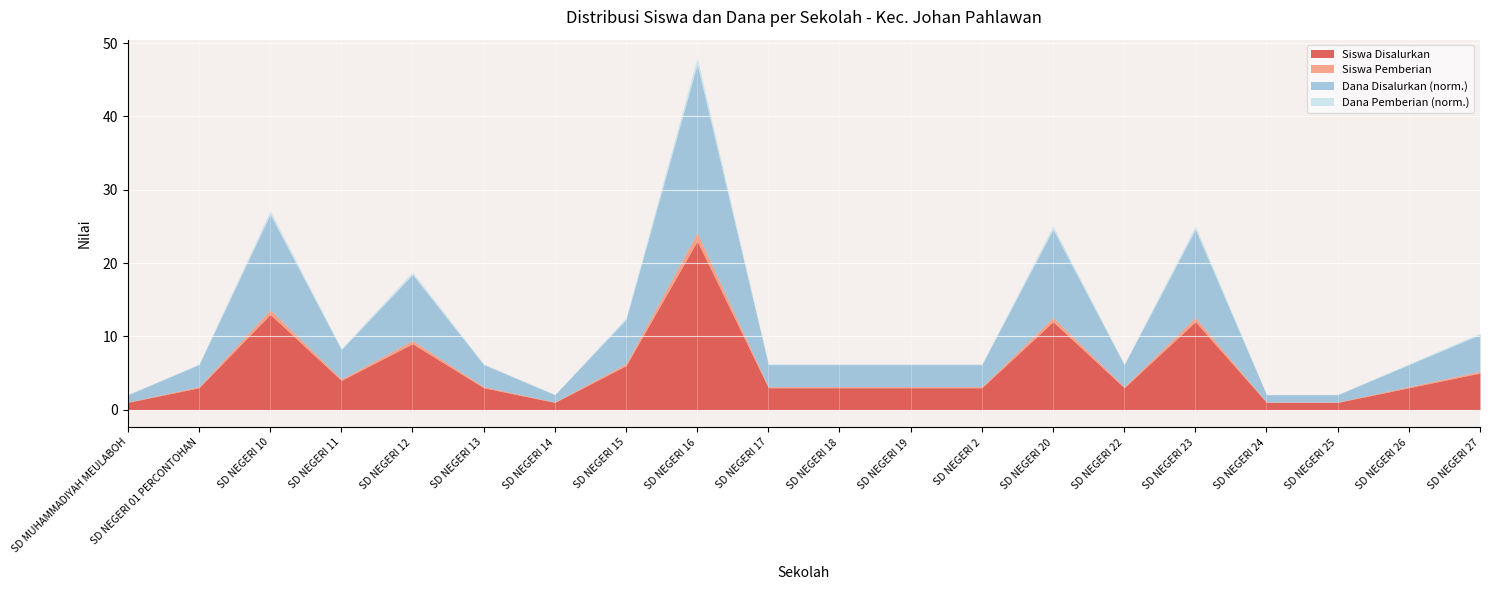

What is the difference between the maximum and minimum values in the Siswa Disalurkan series?

22